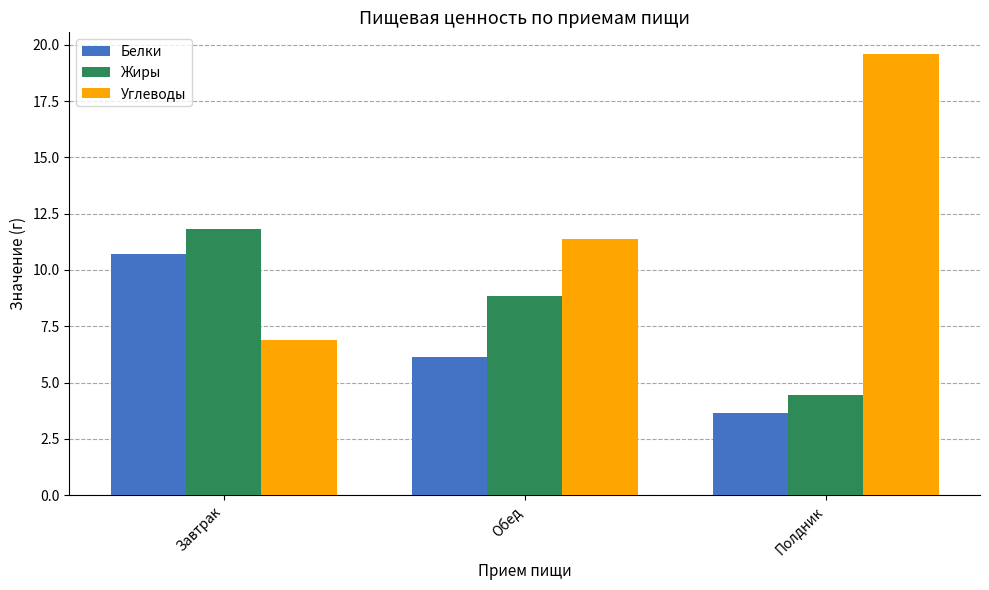

What is the sum of all Углеводы values?

37.8